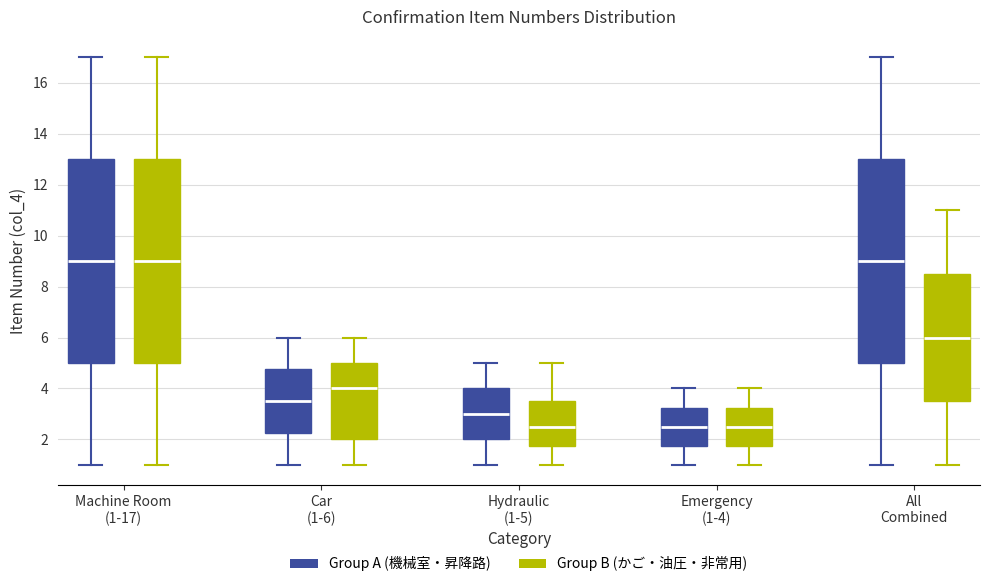

Where is the upper edge of the box for Car (1-6) (Group A (機械室・昇降路)) on the y-axis? The values are not printed on the chart, so give them approximately, as read against the axis.

4.8